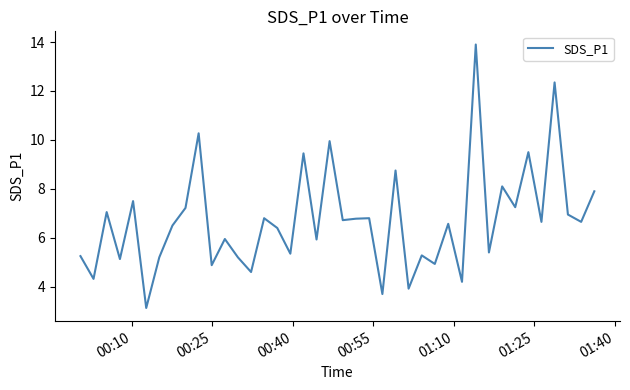

What is the difference between the maximum and minimum values?

10.8